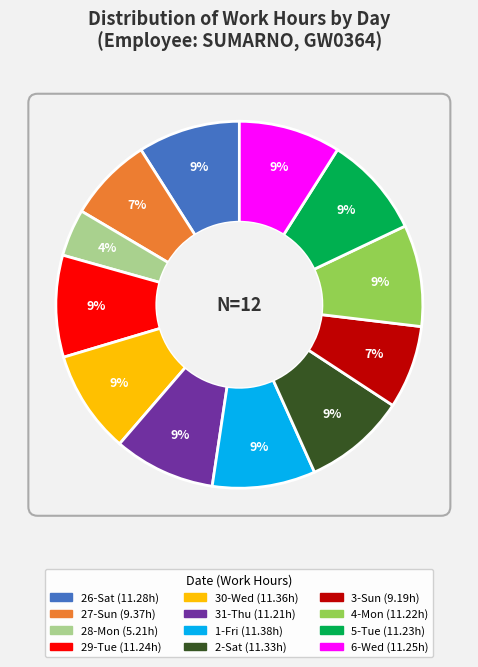

What is the ratio of the value at 3-Sun to the value at 28-Mon?

1.8